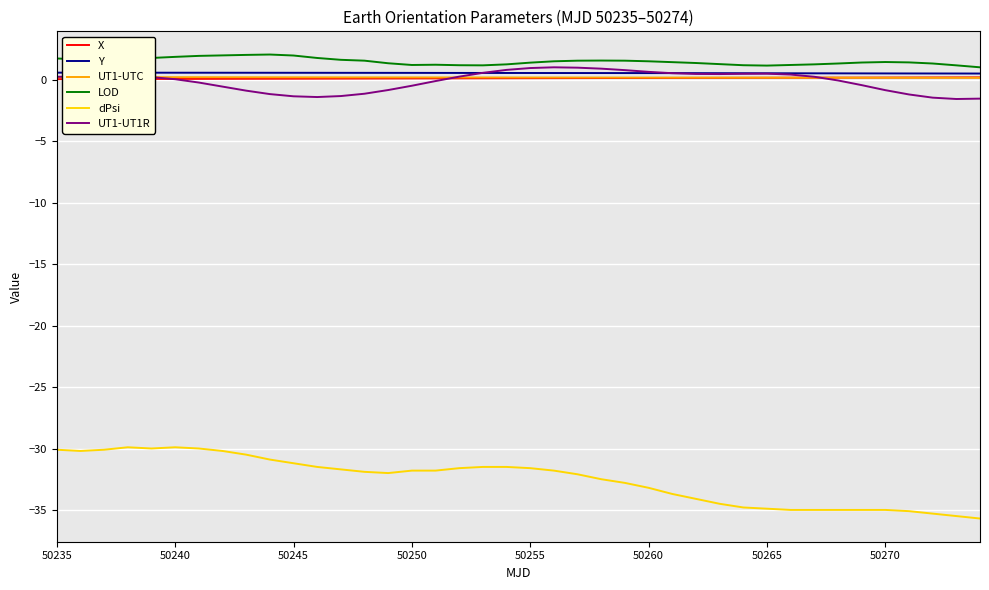

Which series has the largest total across all categories?

LOD